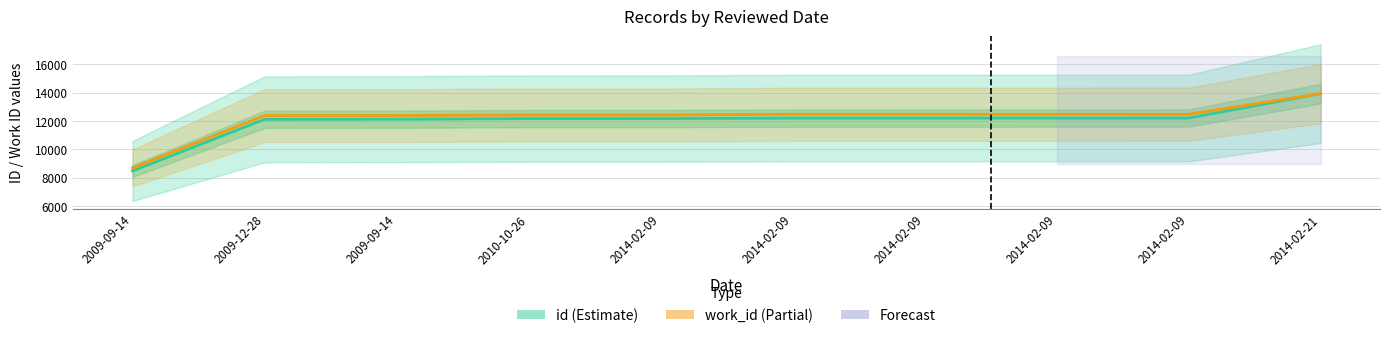

Rank the categories by work_id (scaled) value from highest to lowest.

2014-02-21, 2014-02-09, 2014-02-09, 2014-02-09, 2014-02-09, 2014-02-09, 2010-10-26, 2009-12-28, 2009-09-14, 2009-09-14